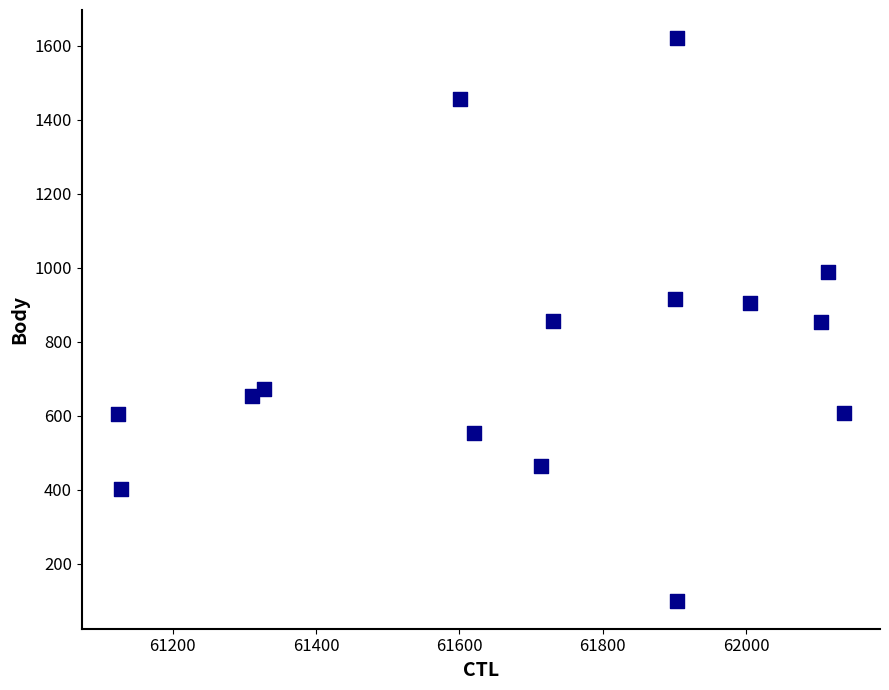

What is the range of X values (max minus min)?

1012